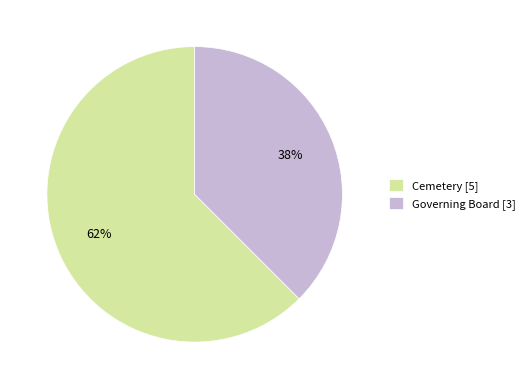

To the nearest percent, what portion does Cemetery represent?

62%